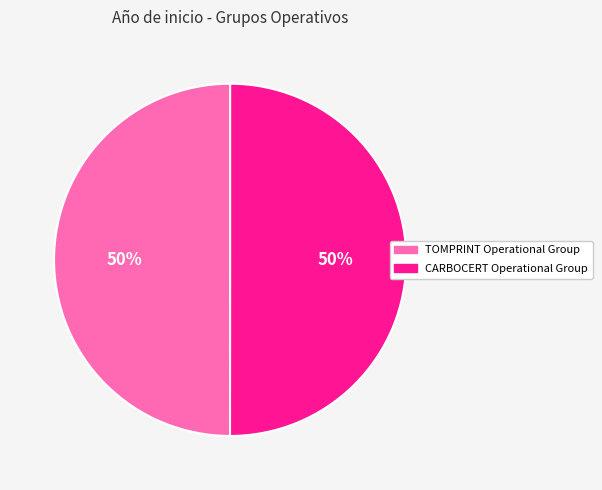

Approximately how many times larger is the value at CARBOCERT Operational Group compared to TOMPRINT Operational Group?

1.0